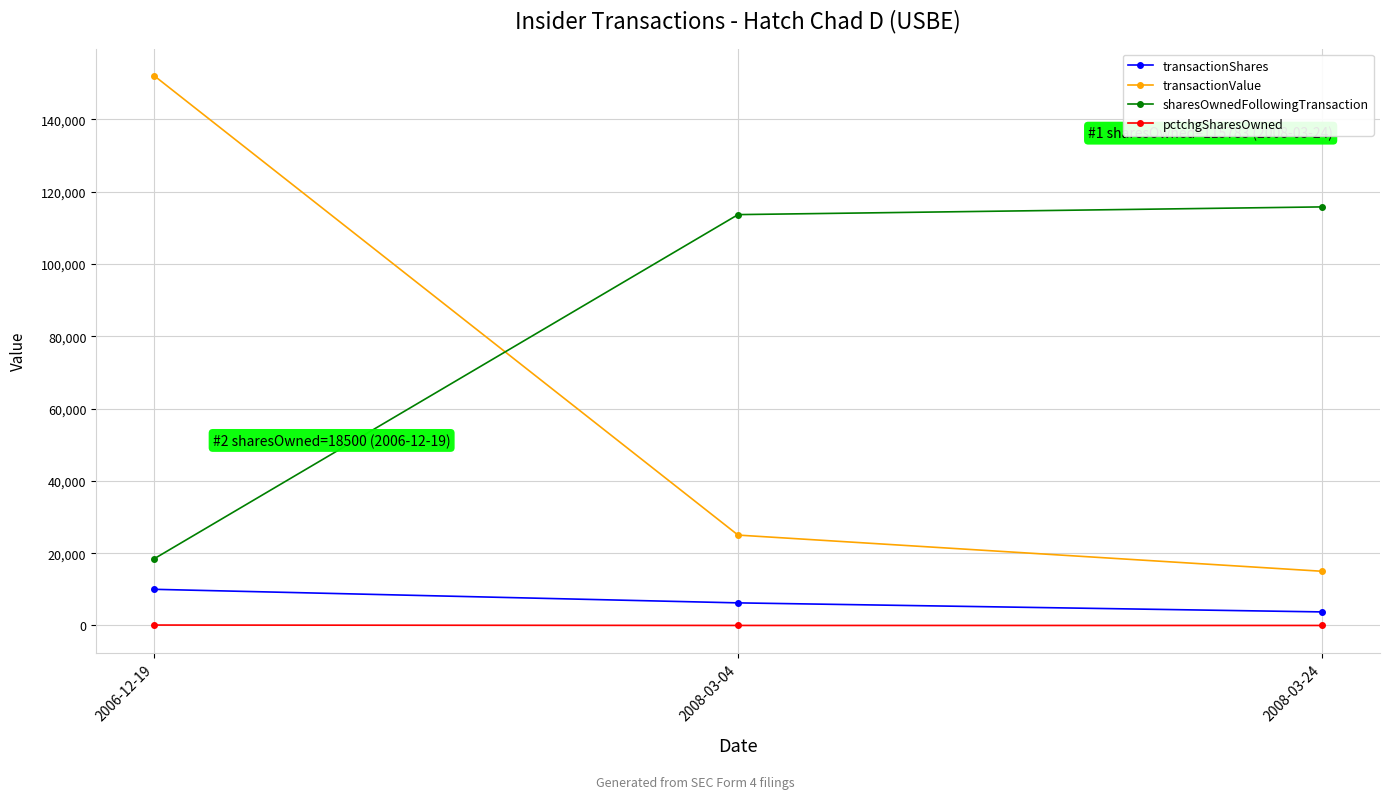

What is the spread (max minus min) of values at 2006-12-19?

151882